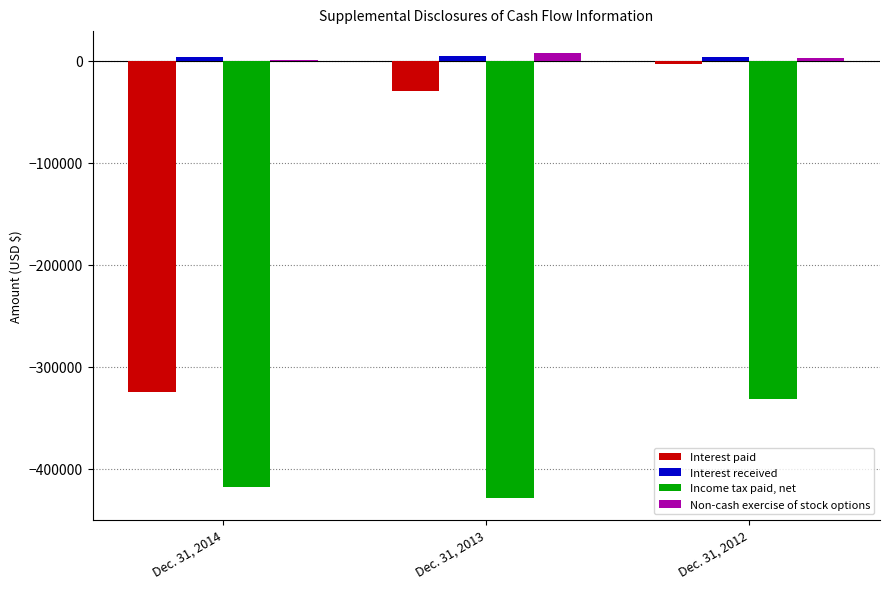

What is the sum of the Interest paid values at Dec. 31, 2014 and Dec. 31, 2013?

-354041